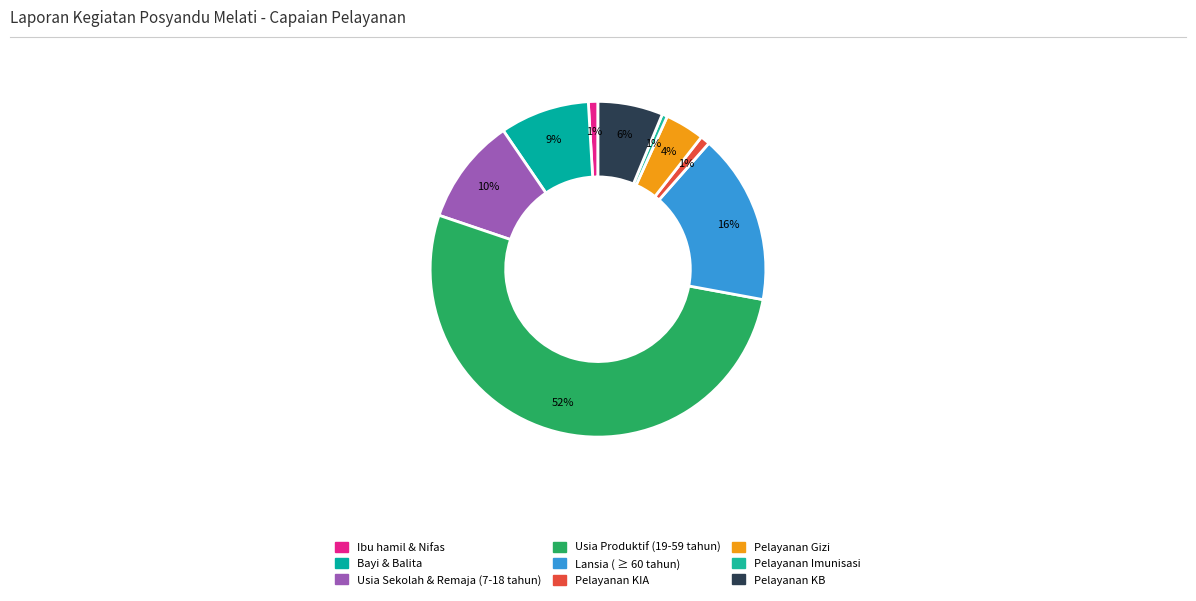

To the nearest percent, what percentage of the pie is Bayi & Balita?

9%